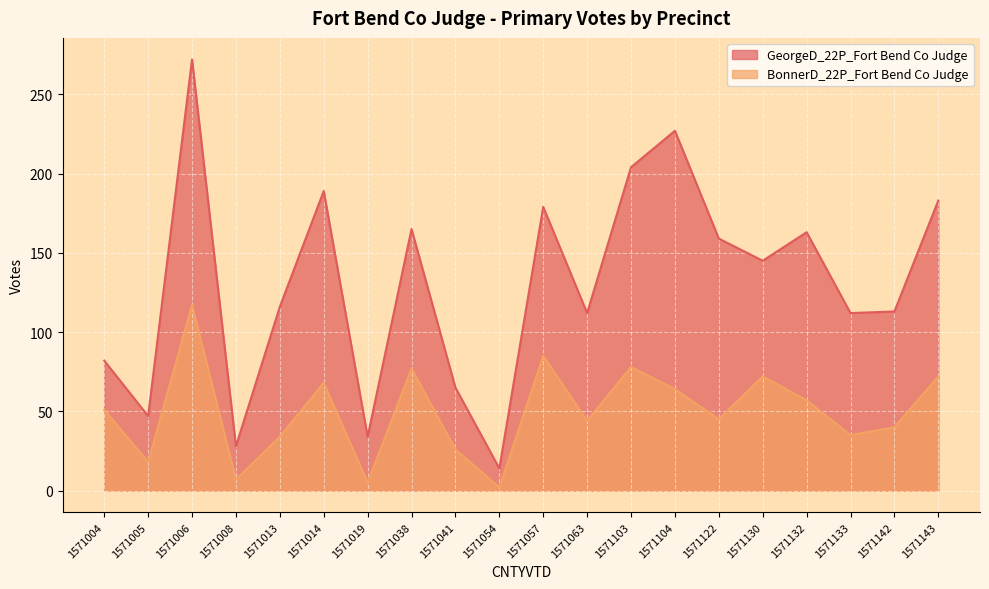

At which category is the sum across all series the highest?

1571006